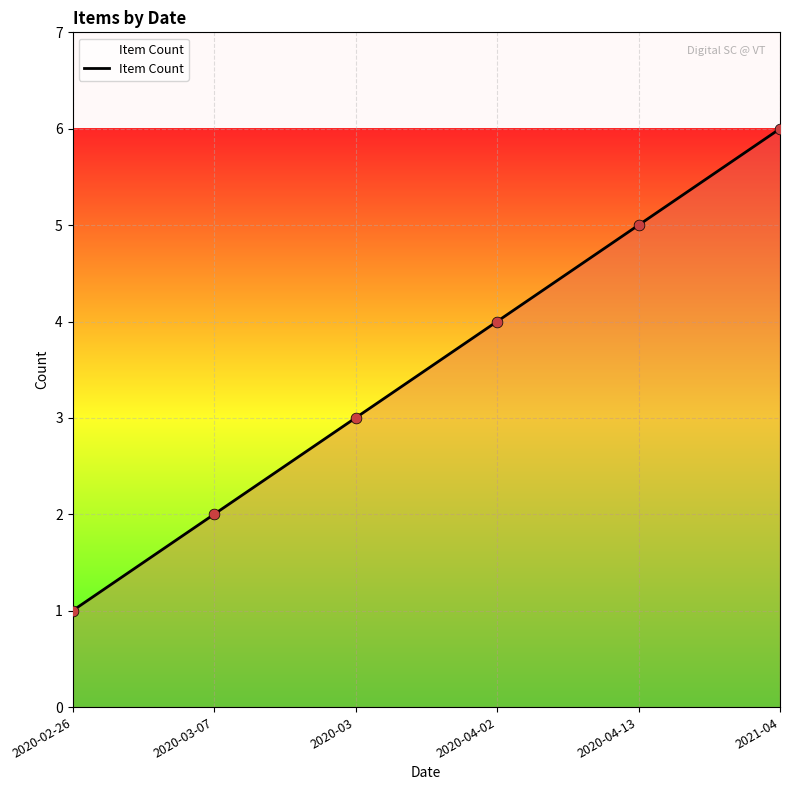

What is the ratio of the value at 2020-03-07 to the value at 2020-04-02?

0.5